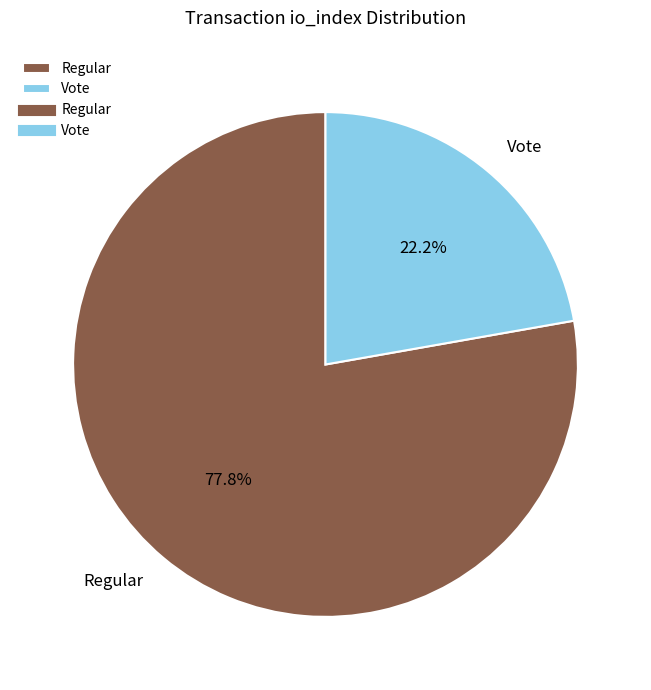

Rank the categories by value from highest to lowest.

Regular, Vote